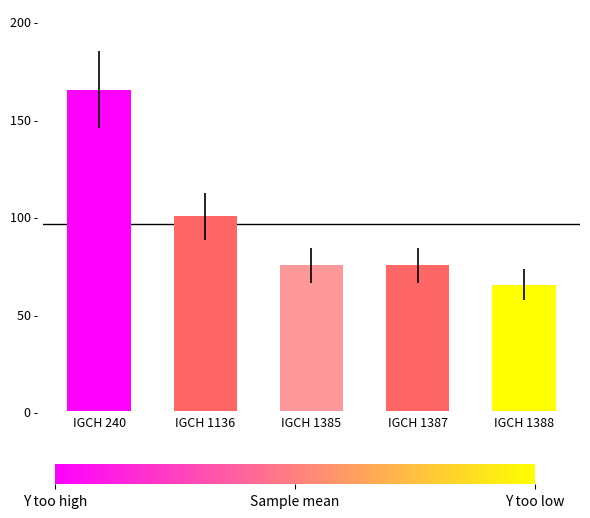

Between IGCH 1387 and IGCH 1385, which is larger?

IGCH 1387